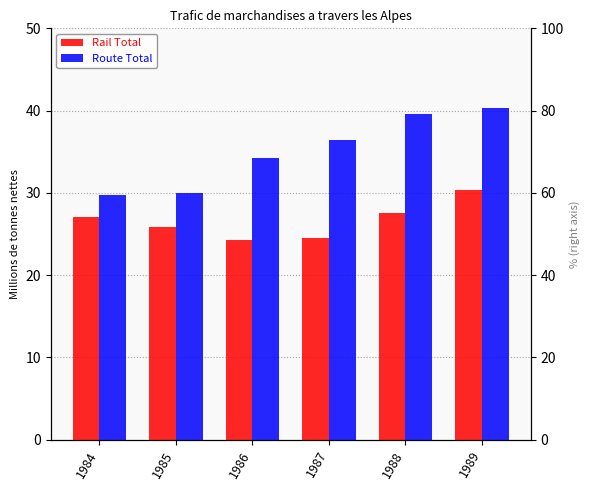

At how many categories does at least one series exceed 26?

6